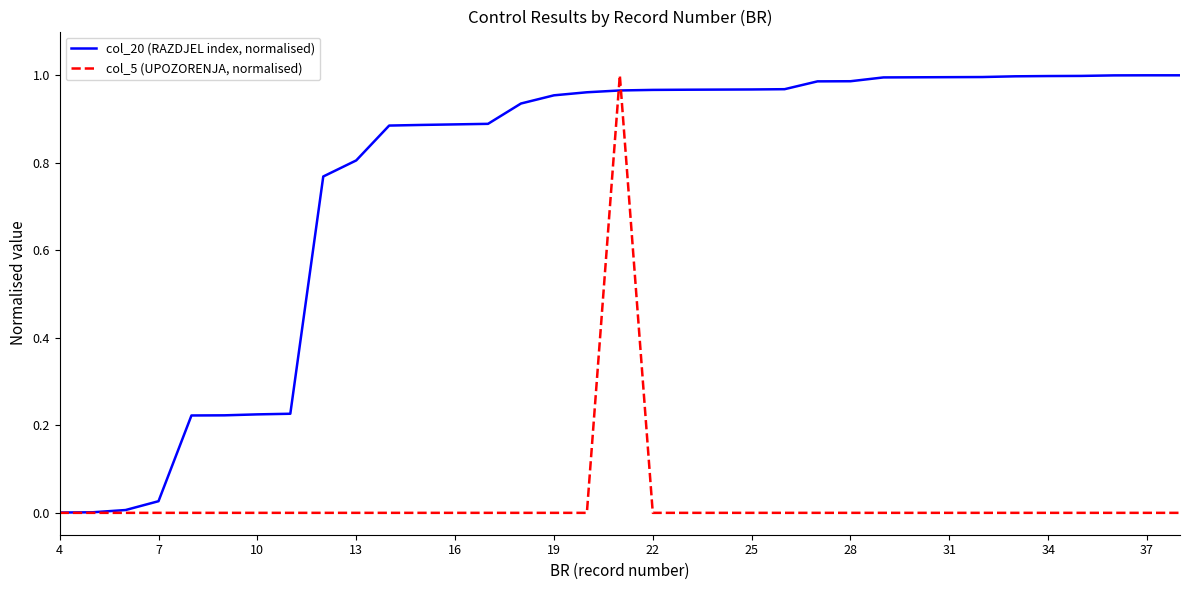

Is this an area chart (filled region under the line)?

No